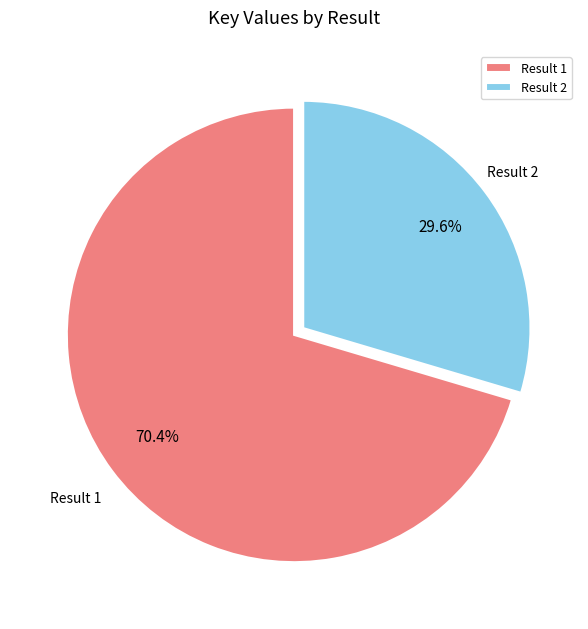

What is the ratio of the value at Result 2 to the value at Result 1?

0.4